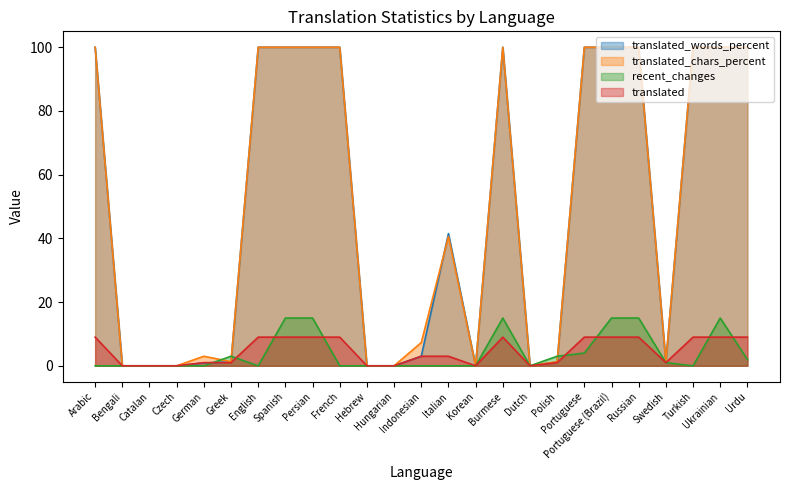

What are all the series names shown in the legend?

translated_words_percent, translated_chars_percent, recent_changes, translated